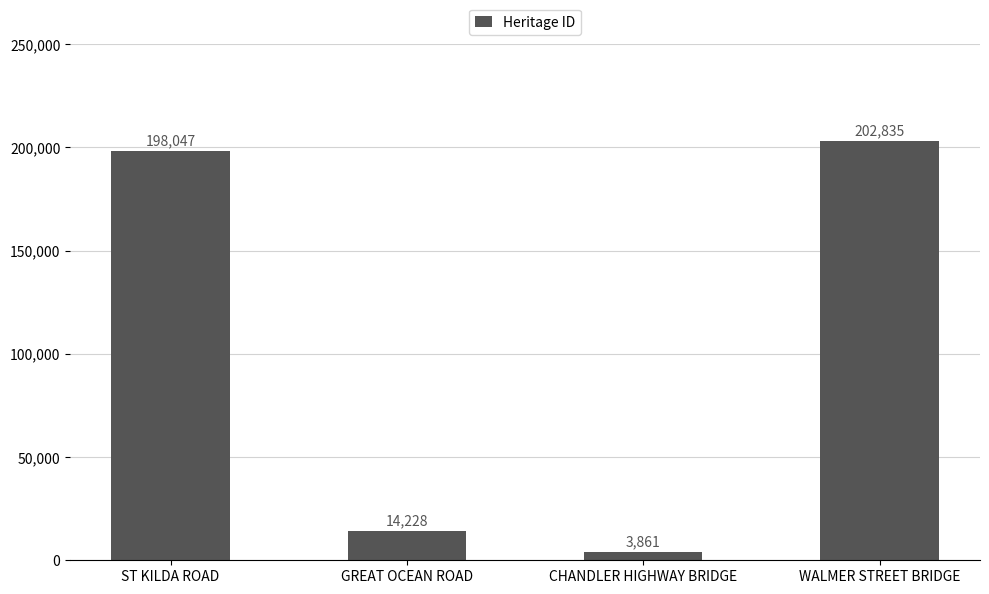

Count the number of categories in the chart.

4